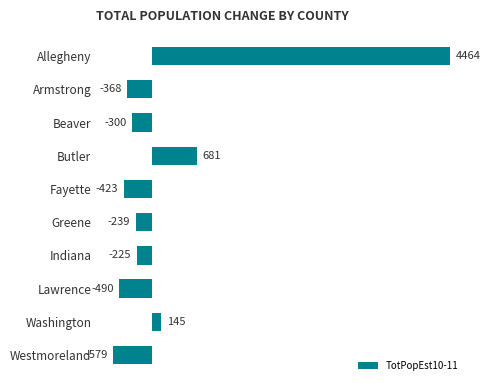

Is it true that the value at Allegheny is 7551?

False